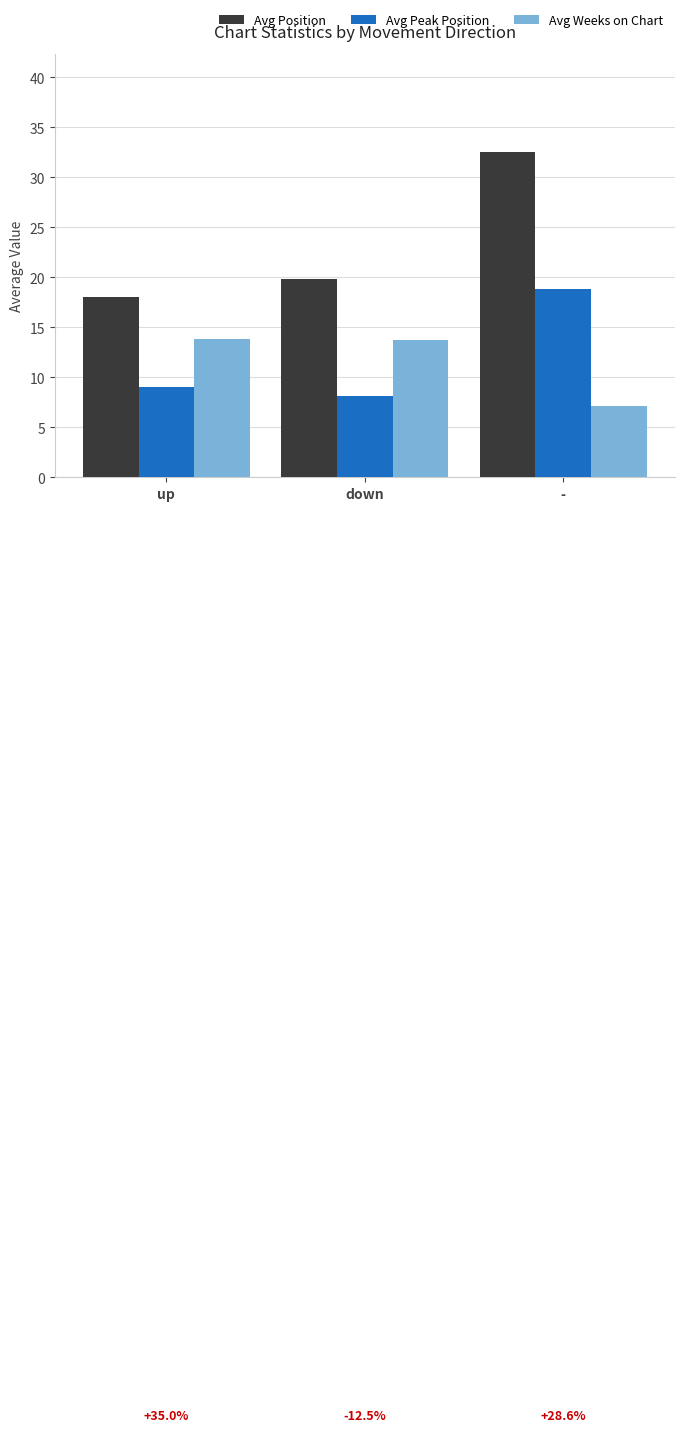

The value of Avg Position at down is 8.5. True or false?

False